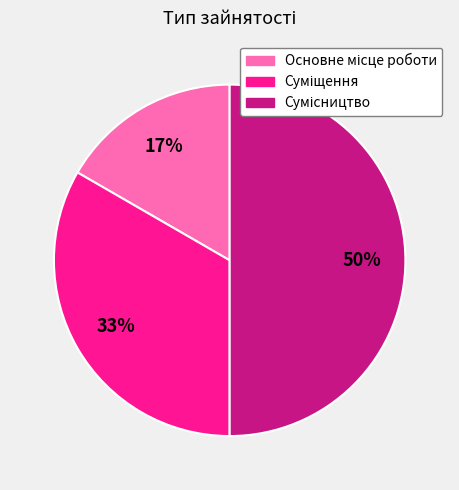

To the nearest percent, what is the difference between the largest and smallest slice percentages?

33%